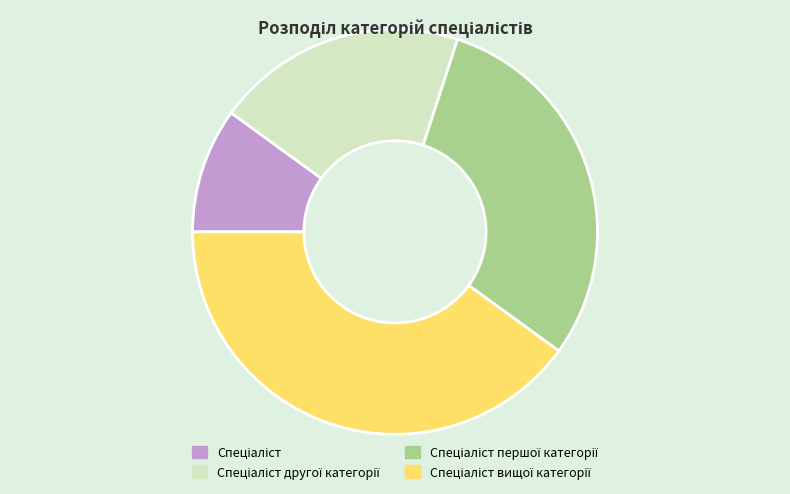

Does any single category account for the majority?

No